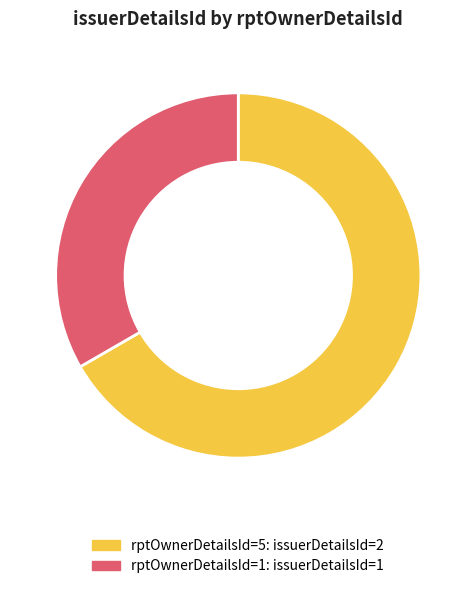

Is there a majority slice in this chart?

Yes